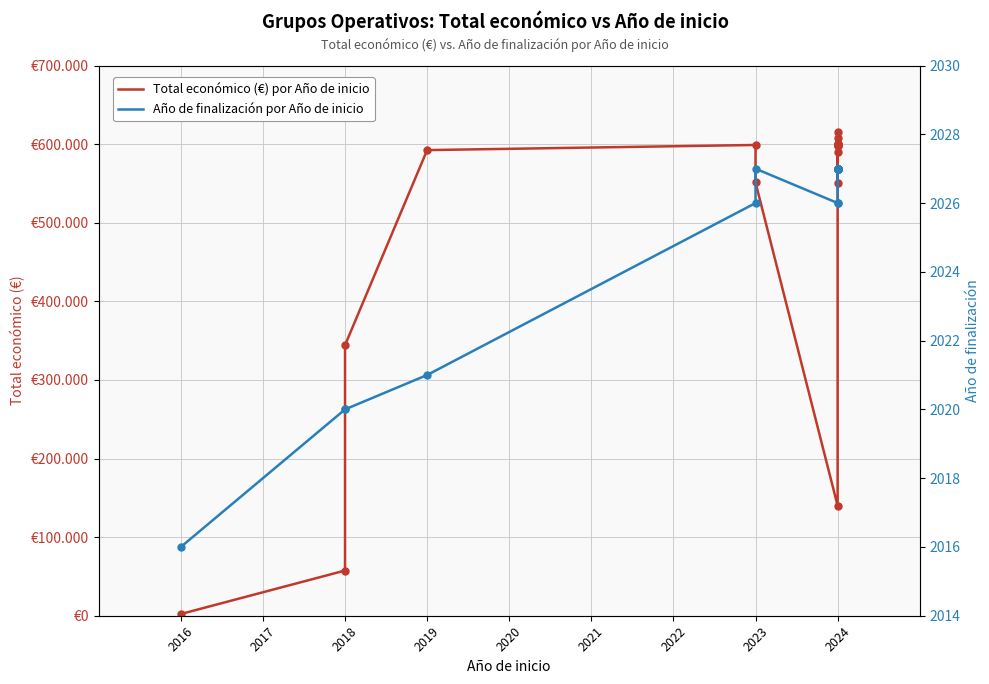

Which series has the largest total across all categories?

Total económico (€) por Año de inicio